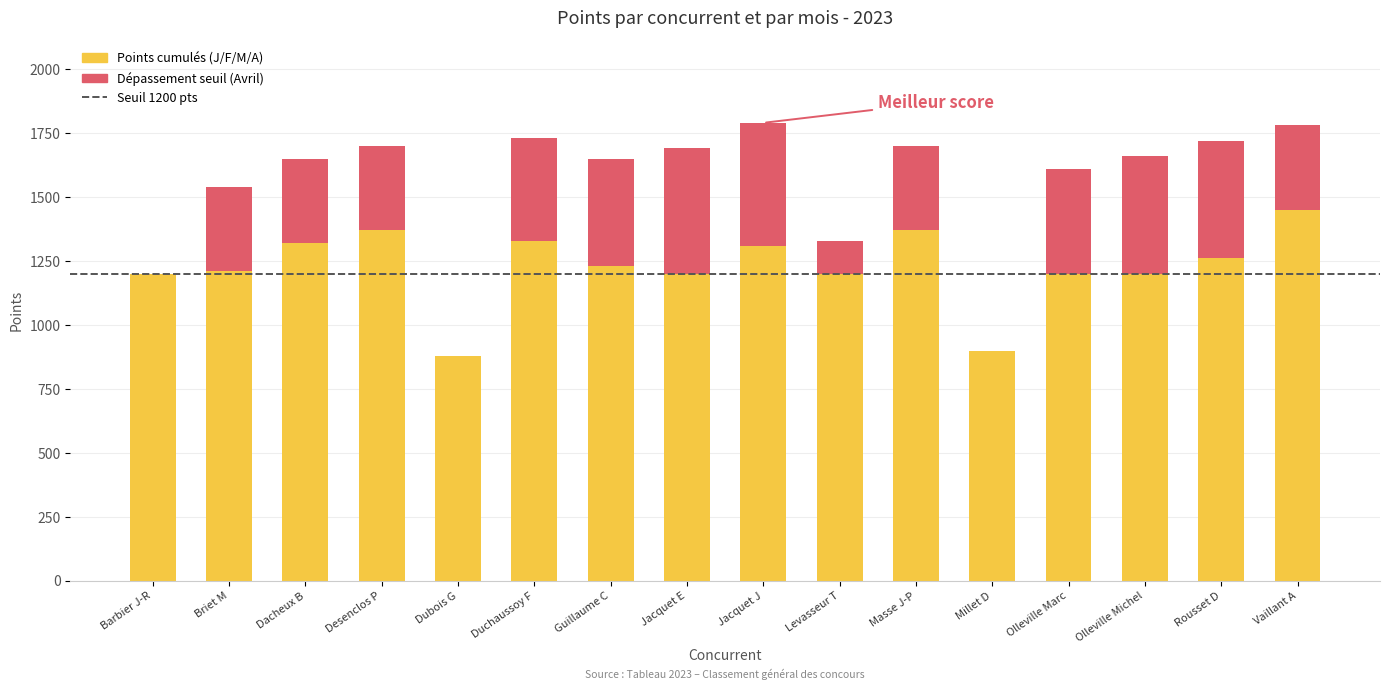

What is the label of the 13th bar from the right?

Desenclos P